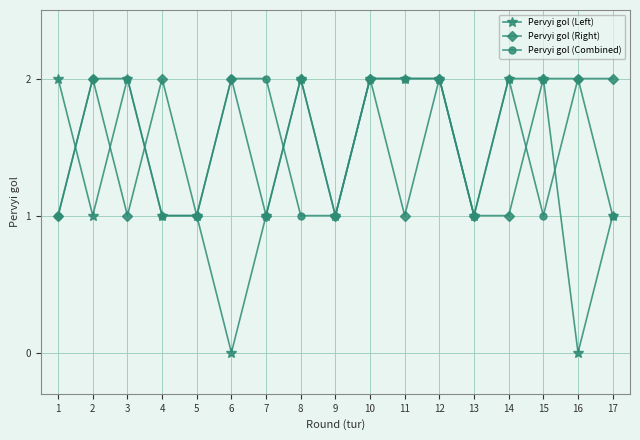

What is the minimum value for Pervyi gol (Right)?

1